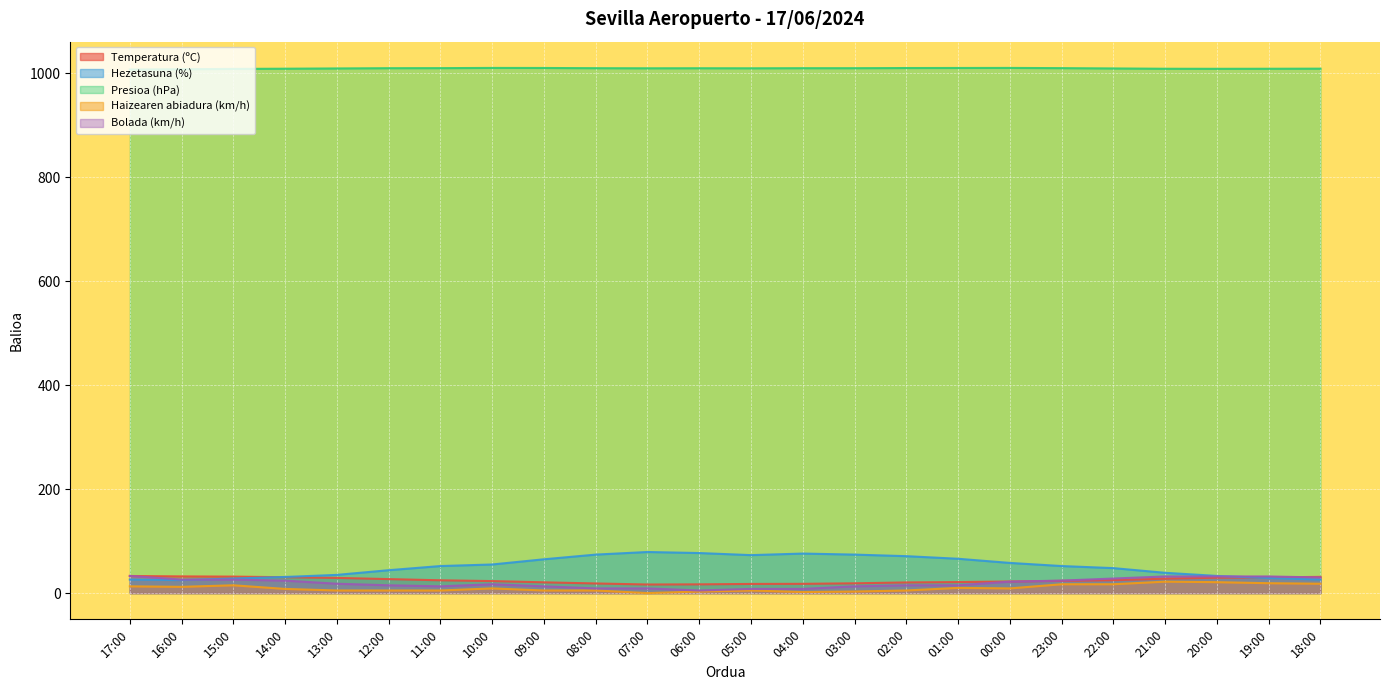

What position from the left is 01:00?

17